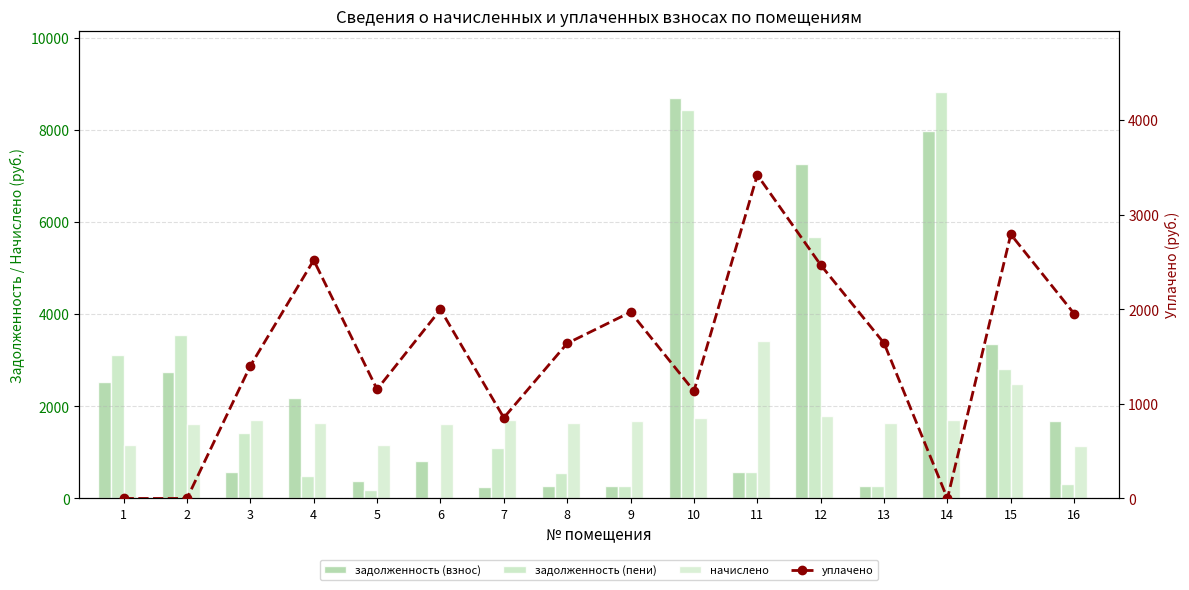

Rank the series by their average value, from highest to lowest.

задолженность (взнос), задолженность (пени), начислено, уплачено